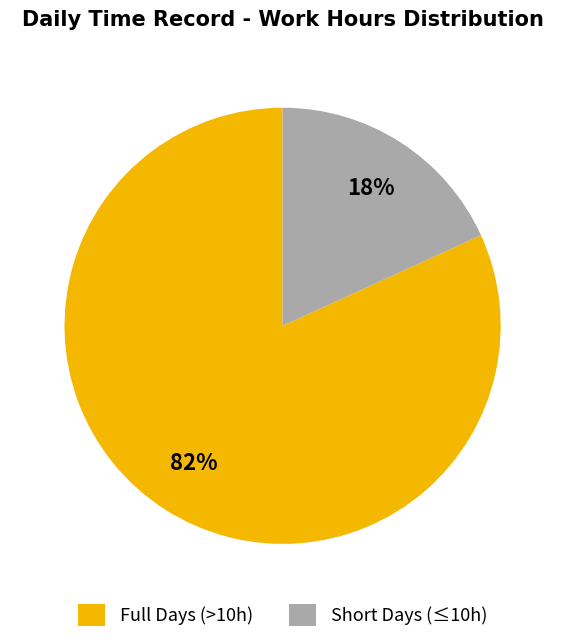

How many slices are in this pie chart?

2